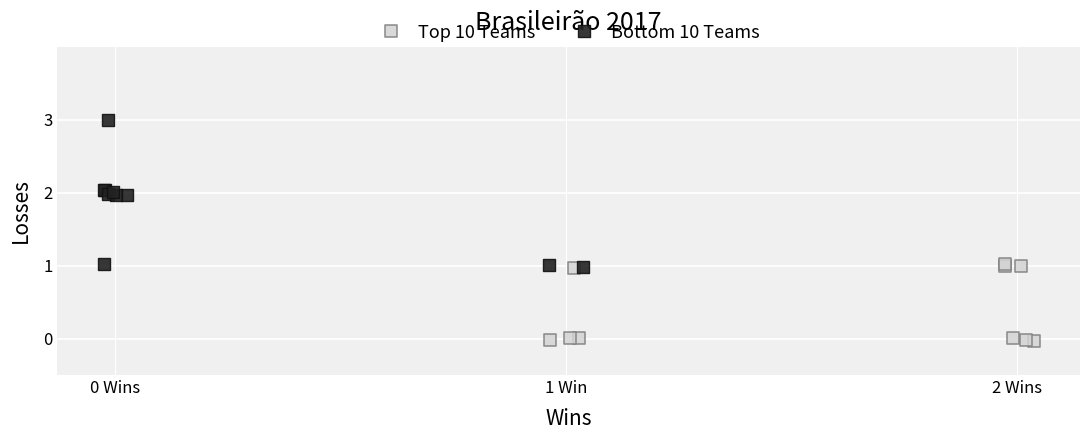

What are all the series names shown in the legend?

Top 10 Teams, Bottom 10 Teams